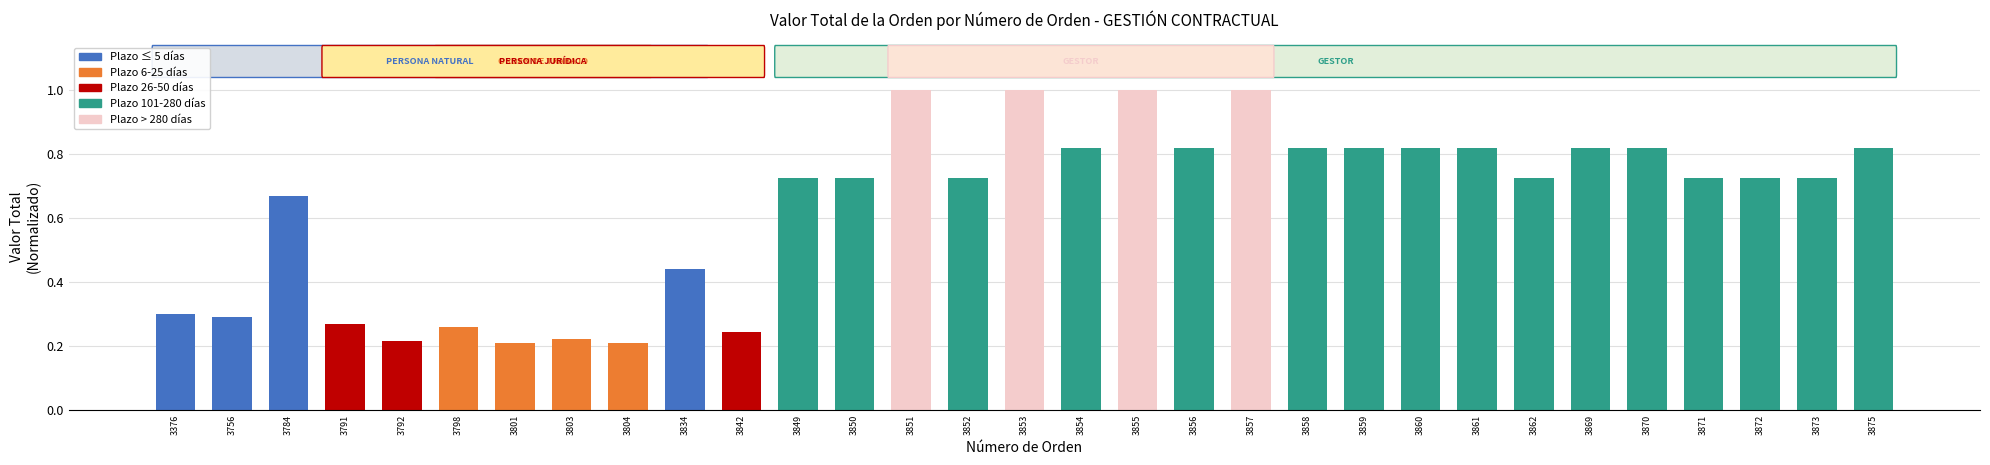

Between 3859 and 3857, which is larger?

3857